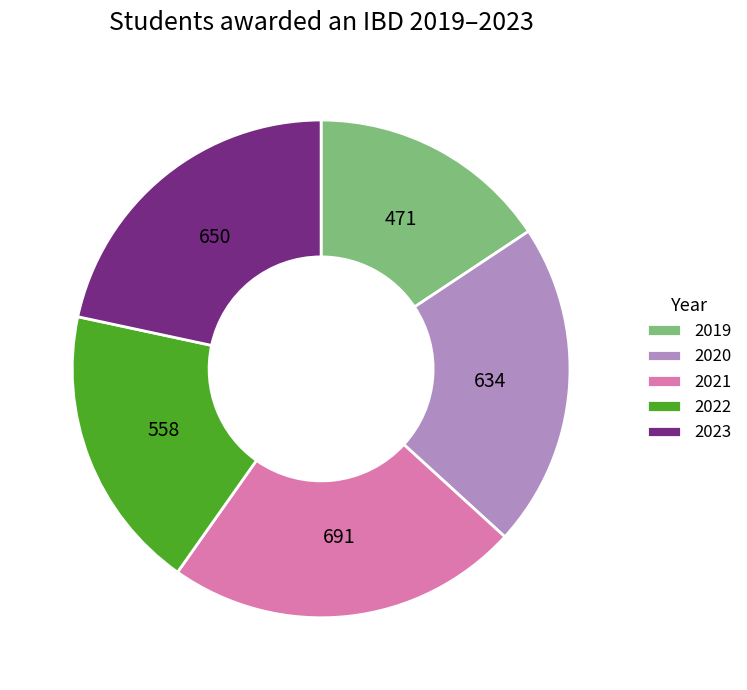

Which category has the biggest portion of the pie?

2021